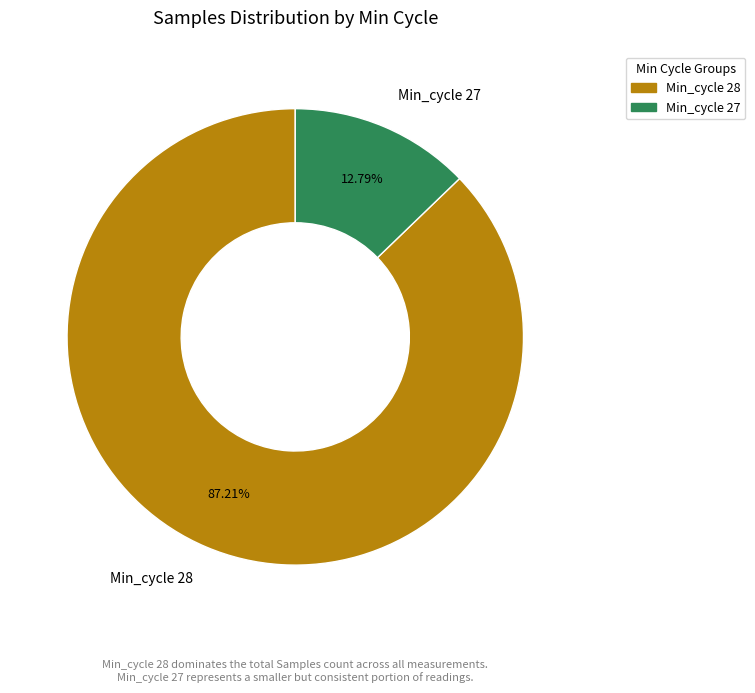

What is the ratio of the value at Min_cycle 28 to the value at Min_cycle 27?

6.8